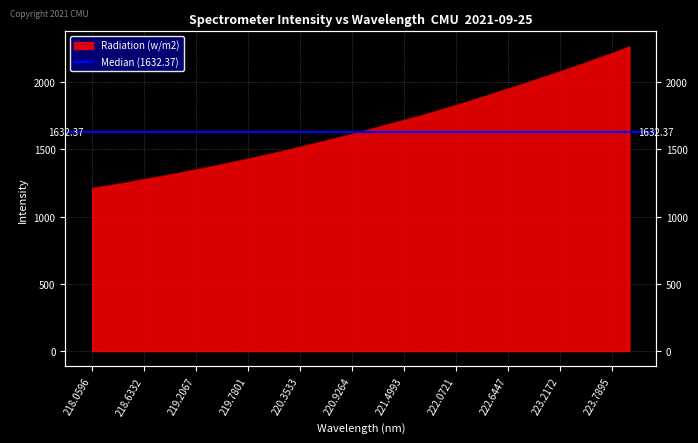

True or false: there are more than 0 points higher than both neighbors.

False